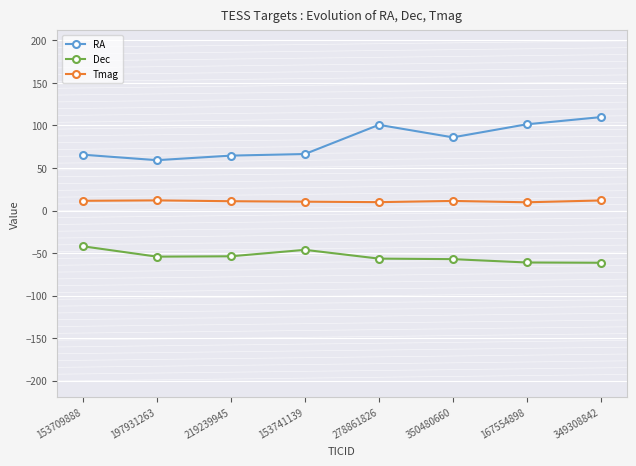

What is the approximate value of Tmag at 278861826?

9.8